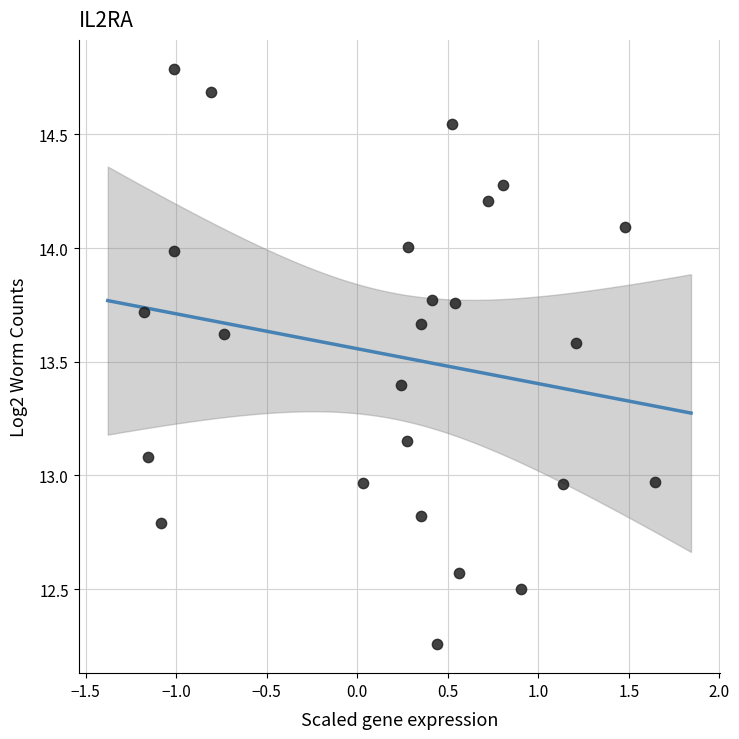

What is the range of X values (max minus min)?

2.8